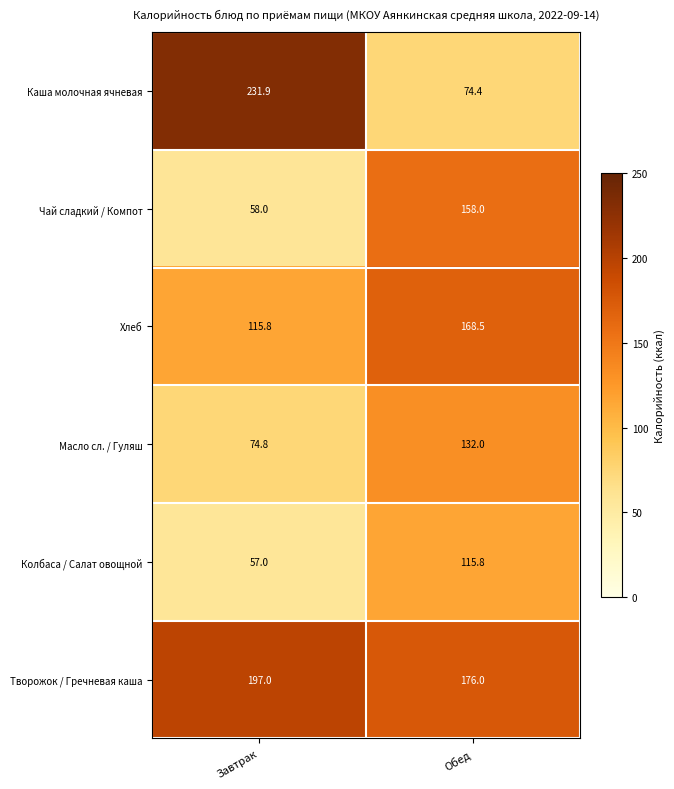

What is the sum of the Колбаса / Салат овощной values at Обед and Завтрак?

172.8